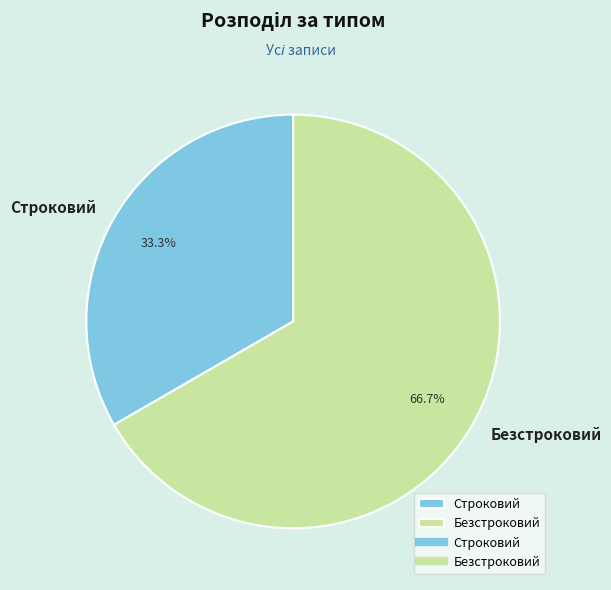

What is the largest slice in the pie chart?

Безстроковий